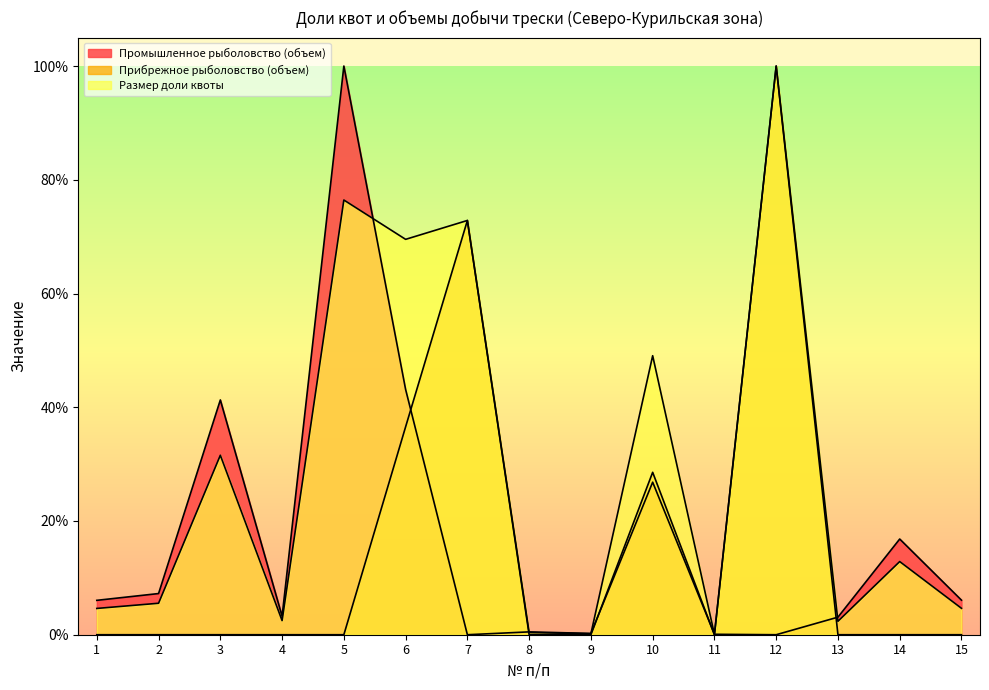

At 4, list the series in order from smallest to largest.

Прибрежное рыболовство (объем), Размер доли квоты, Промышленное рыболовство (объем)